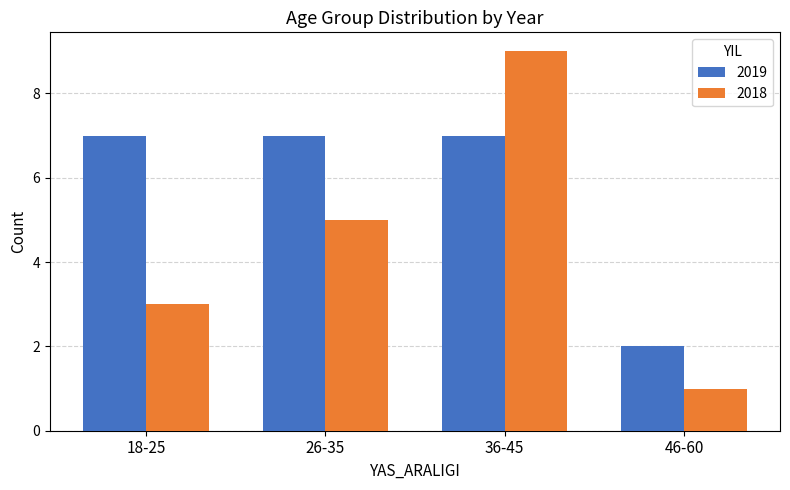

True or false: 2019 has a value of 4 at 26-35.

False